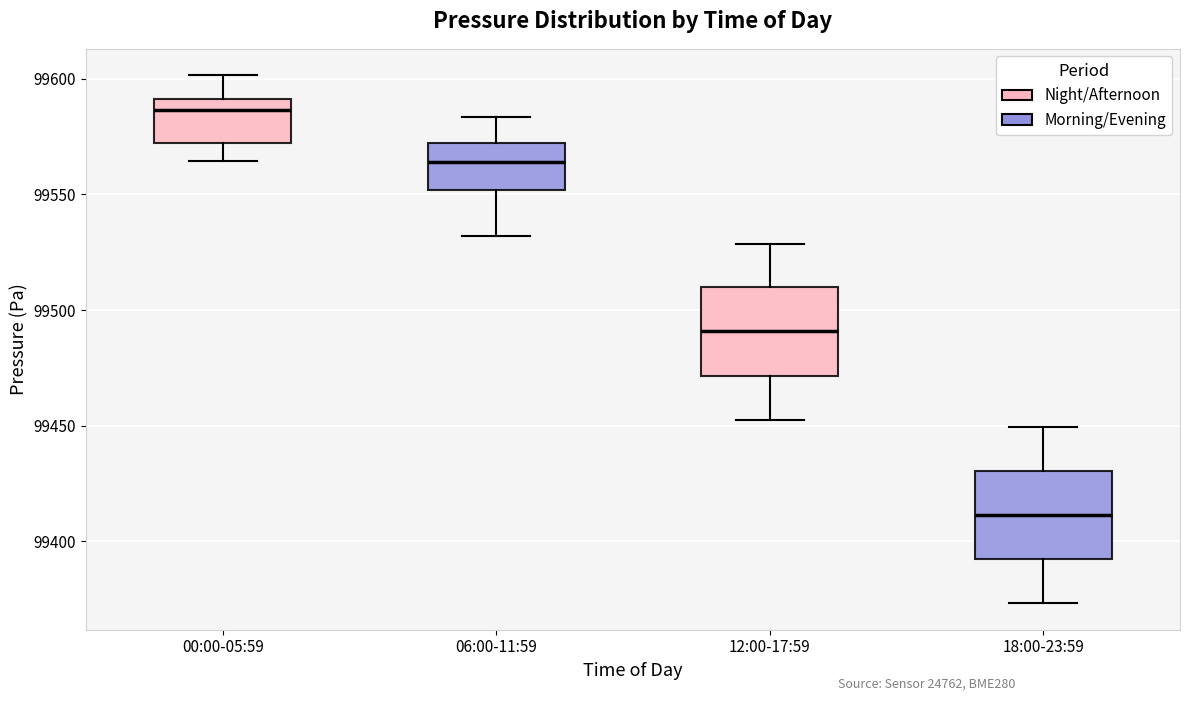

Where does the lower whisker of the box for 12:00-17:59 end on the y-axis? The values are not printed on the chart, so give them approximately, as read against the axis.

99455